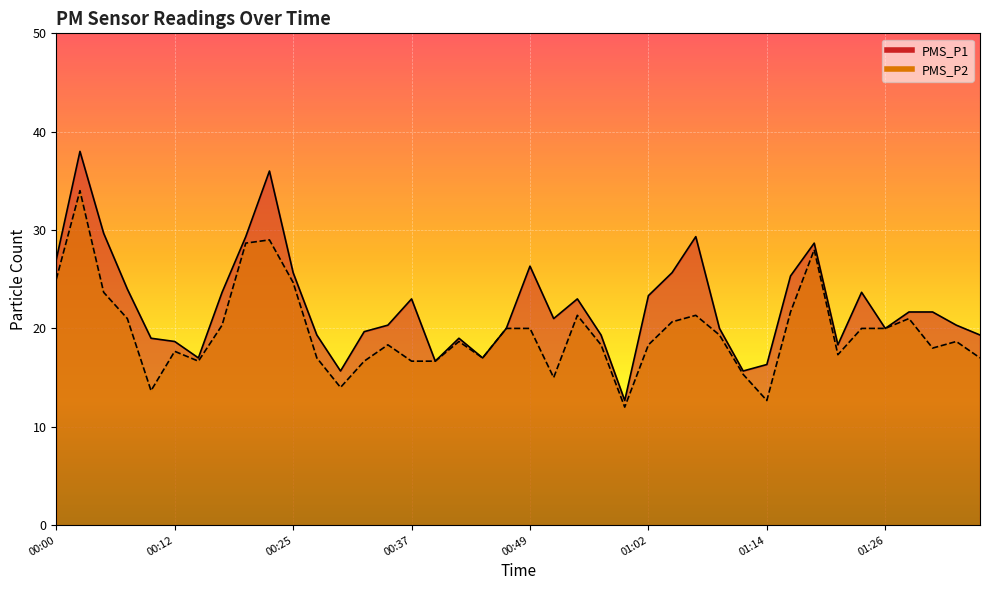

What is the maximum value shown in the chart?

38.0